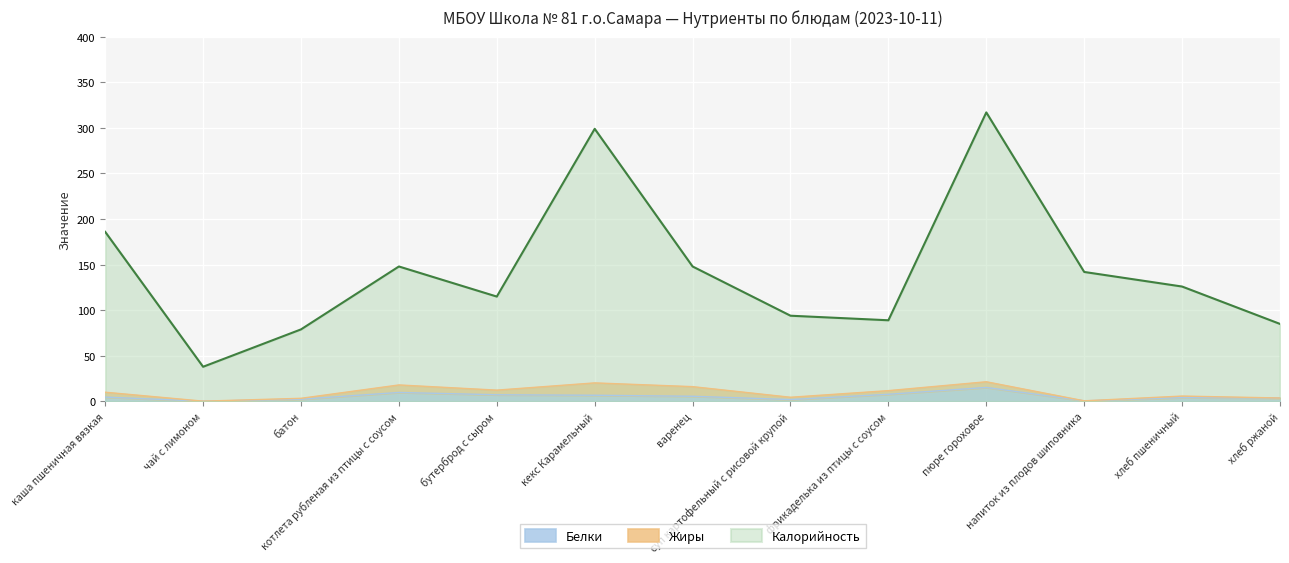

What is the maximum value for Калорийность?

317.0